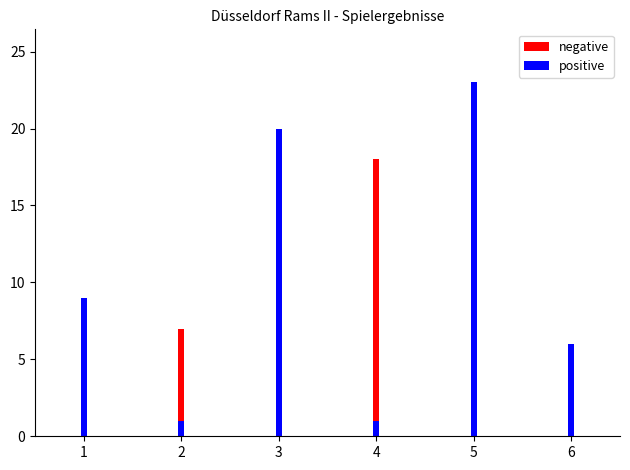

Which series changed the most between 3 and 6?

positive